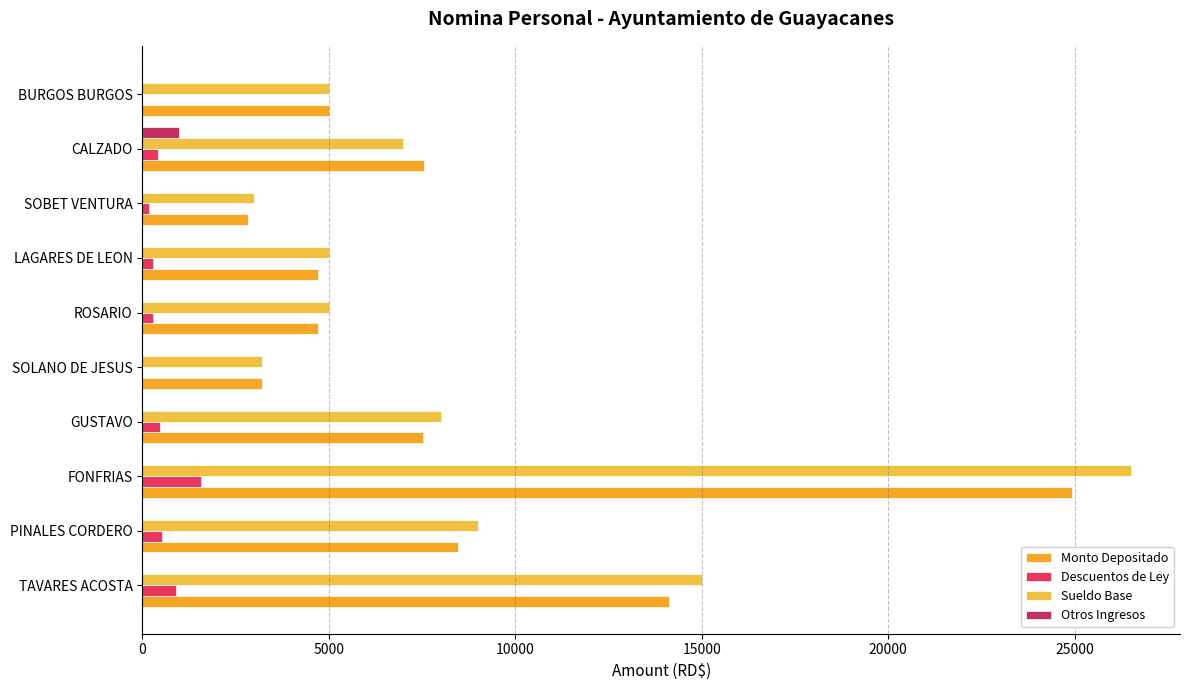

What are all the series names shown in the legend?

Monto Depositado, Descuentos de Ley, Sueldo Base, Otros Ingresos